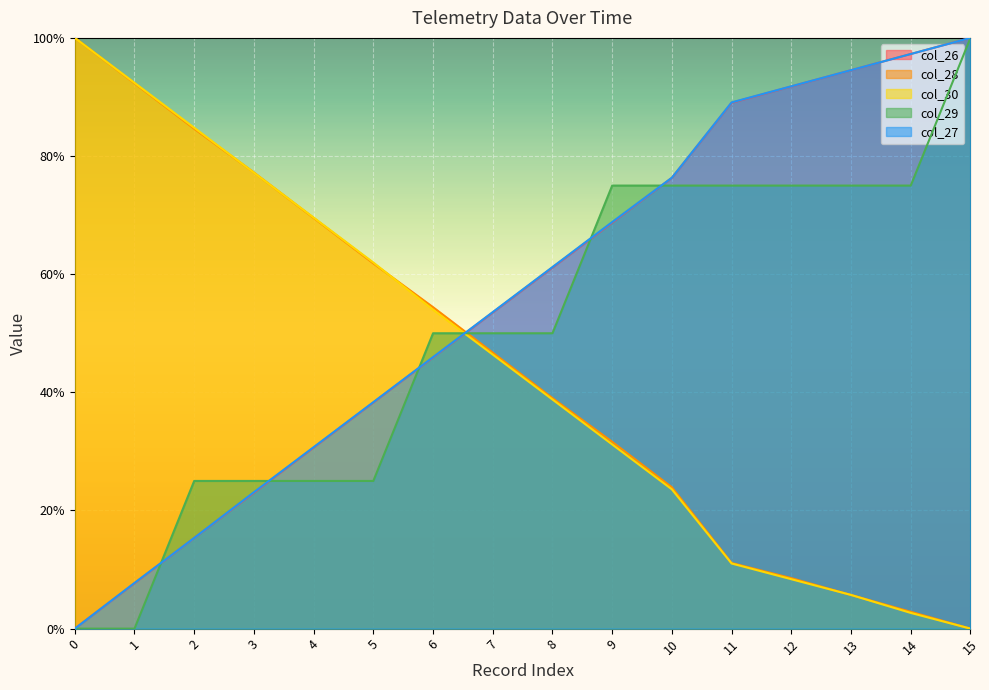

What is the value of the col_27 point at the 2nd from the left?

7.7